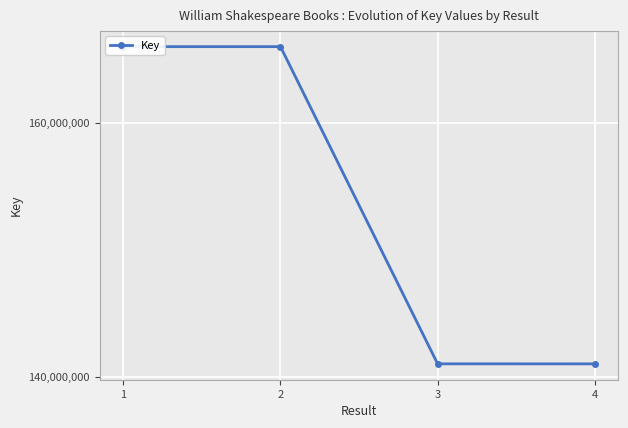

What is the smallest value displayed?

141019146